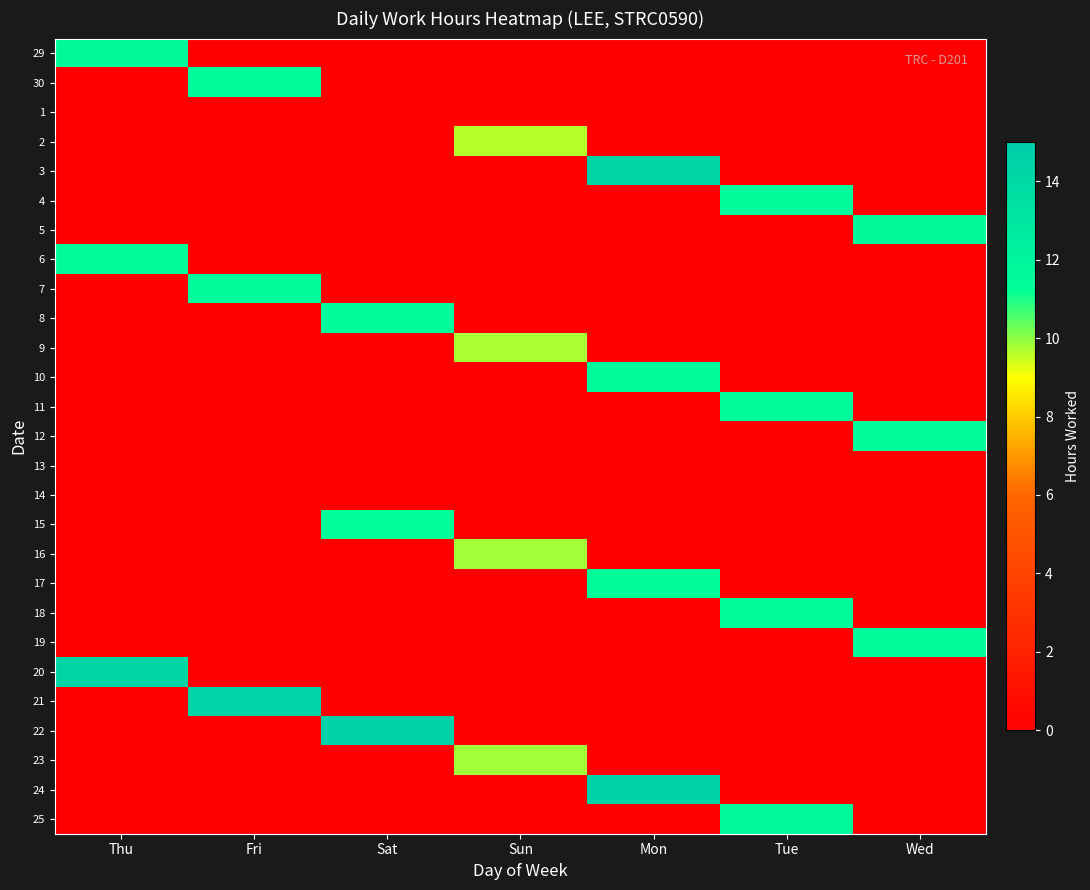

Rank the series by their maximum value, from highest to lowest.

22, 24, 21, 3, 20, 25, 5, 29, 7, 30, 10, 11, 19, 8, 4, 6, 17, 12, 18, 15, 16, 23, 9, 2, 1, 13, 14